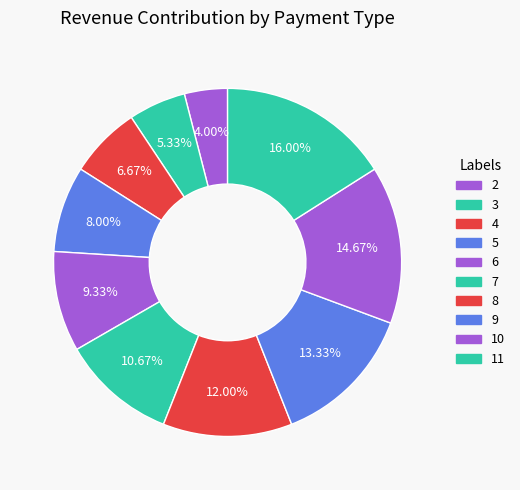

Is it true that 5 is 8% of the pie?

True